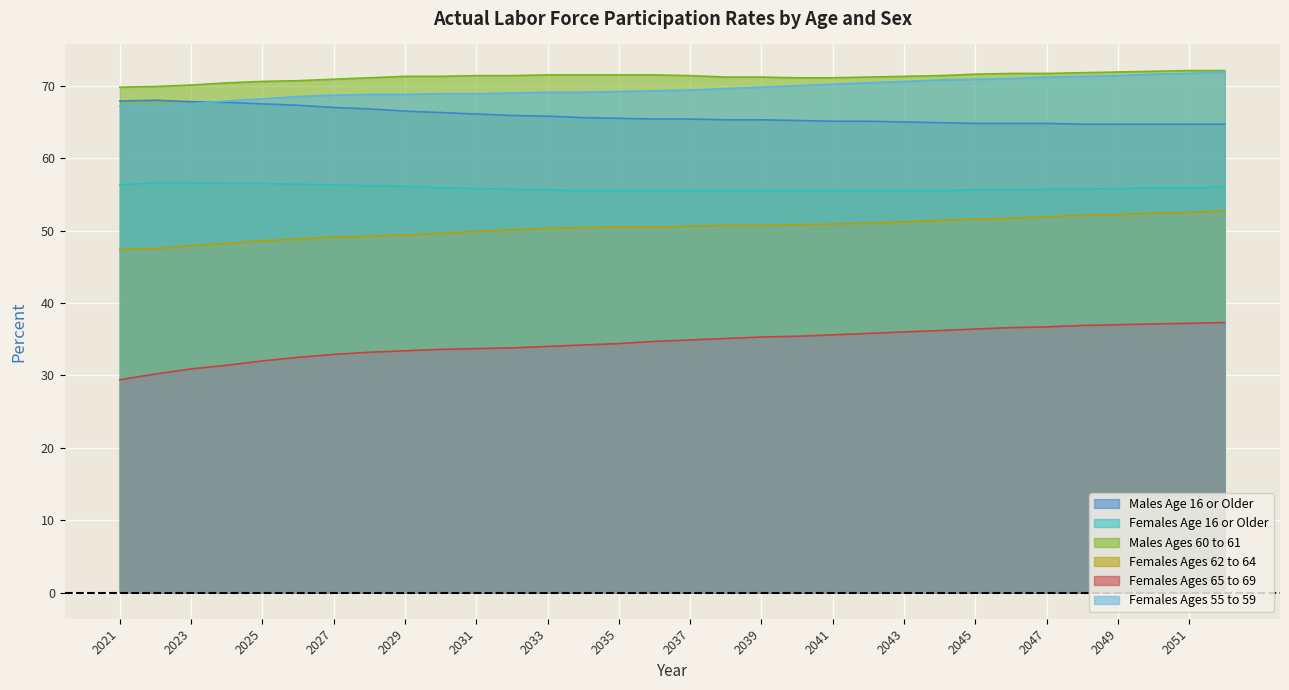

What is the value of the Males Age 16 or Older point at the 26th from the left?

64.8